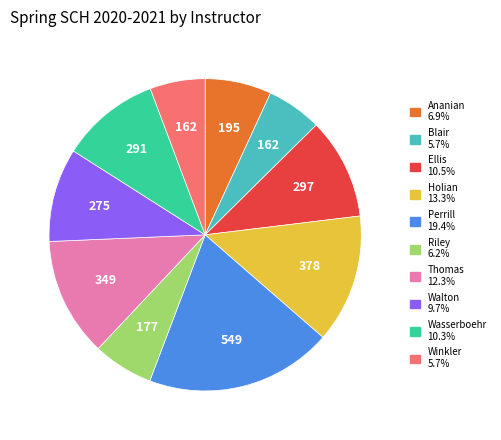

Which slice is the largest?

Perrill